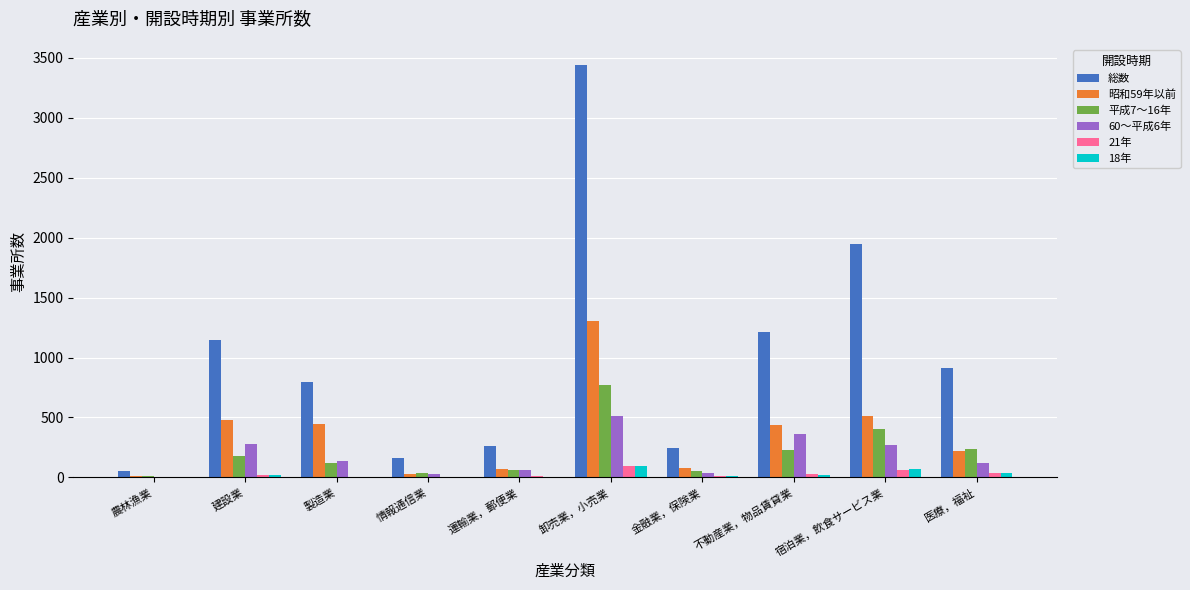

The value of 60～平成6年 at 卸売業，小売業 is 832. True or false?

False